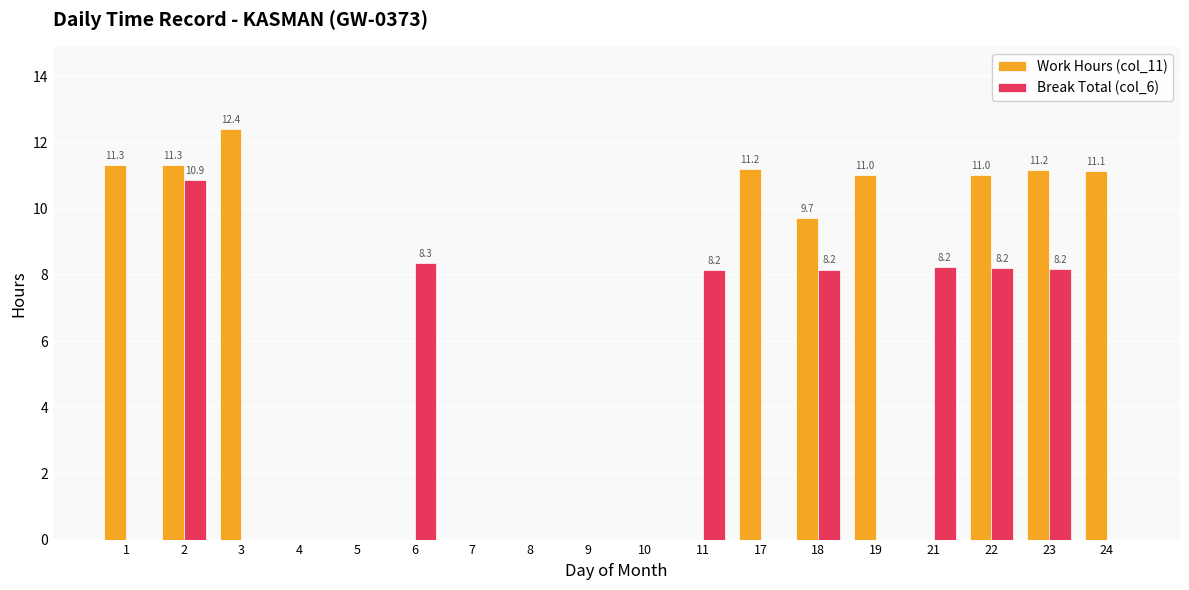

Which series has the widest spread of values?

Work Hours (col_11)